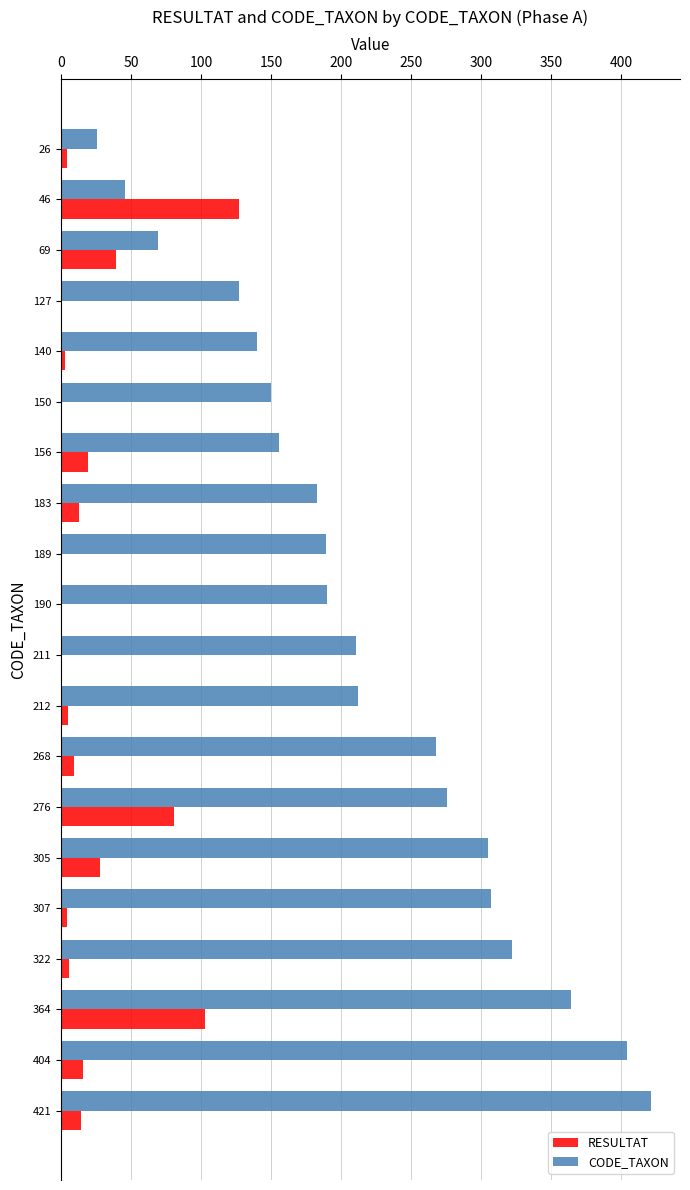

Is the value of RESULTAT at 127 greater than the value of CODE_TAXON at 276?

No